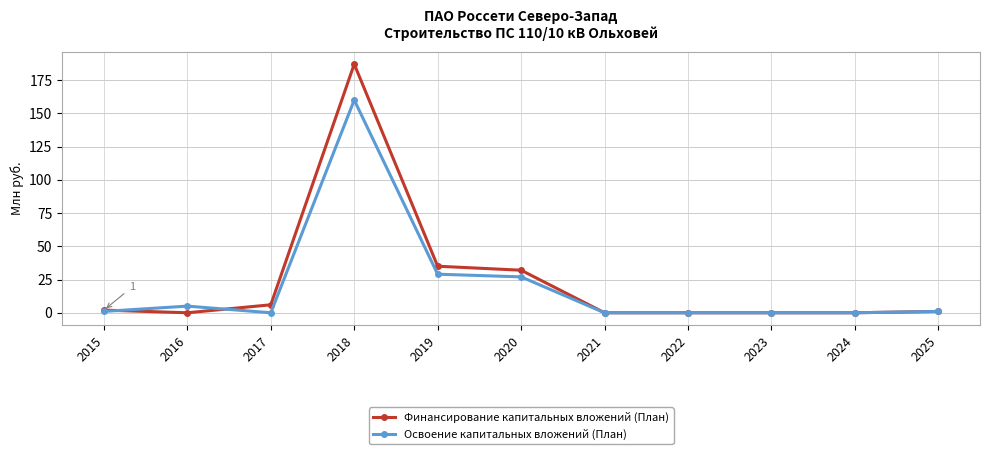

True or false: Финансирование капитальных вложений (План) has a value of -81 at 2021.

False